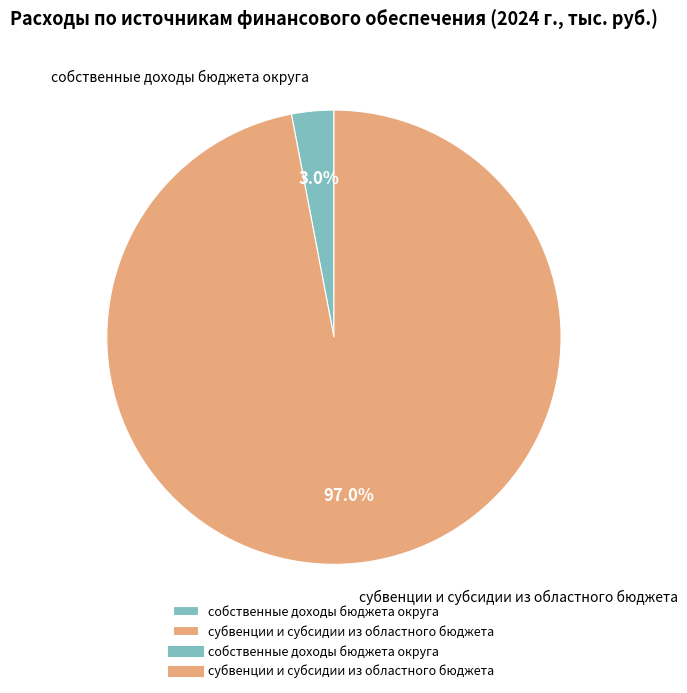

Which category has the smallest portion of the pie?

собственные доходы бюджета округа